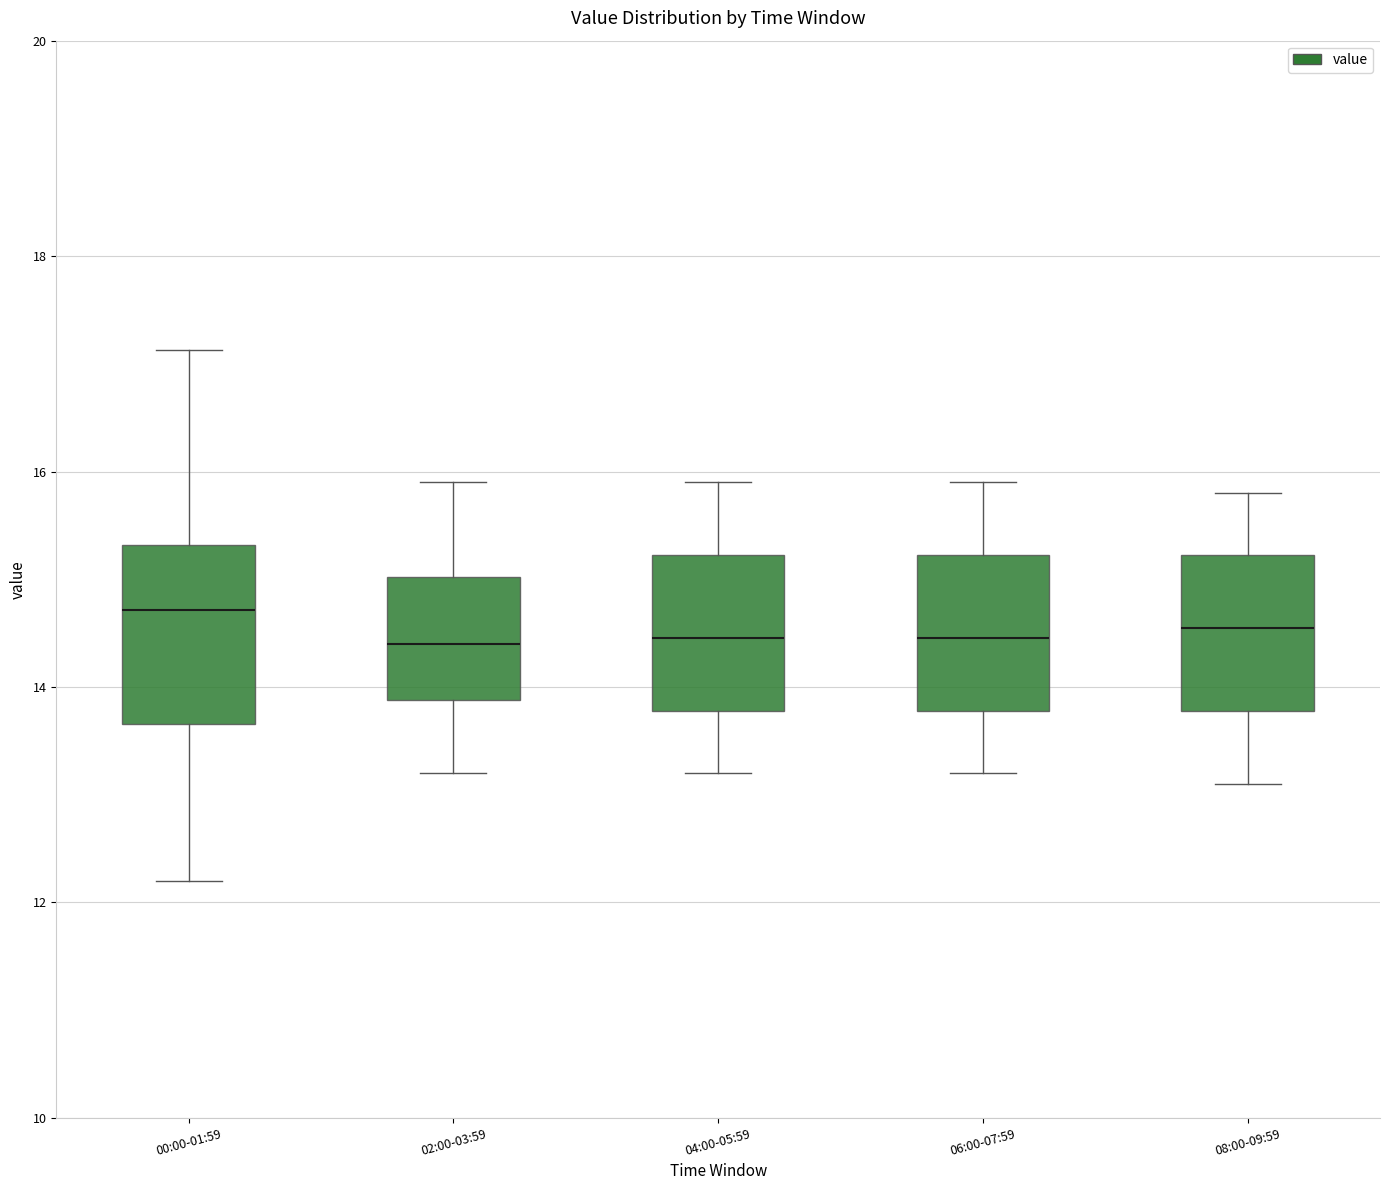

Reading left to right, read every box against the y-axis: the position of its median line, the range the box covers, and the ends of its whiskers. The values are not printed on the chart, so give them approximately, as read against the axis.

00:00-01:59: median 14.8, box 13.6 to 15.4, whiskers 12.2 to 17.2
02:00-03:59: median 14.4, box 13.8 to 15.0, whiskers 13.2 to 16.0
04:00-05:59: median 14.4, box 13.8 to 15.2, whiskers 13.2 to 16.0
06:00-07:59: median 14.4, box 13.8 to 15.2, whiskers 13.2 to 16.0
08:00-09:59: median 14.6, box 13.8 to 15.2, whiskers 13.2 to 15.8